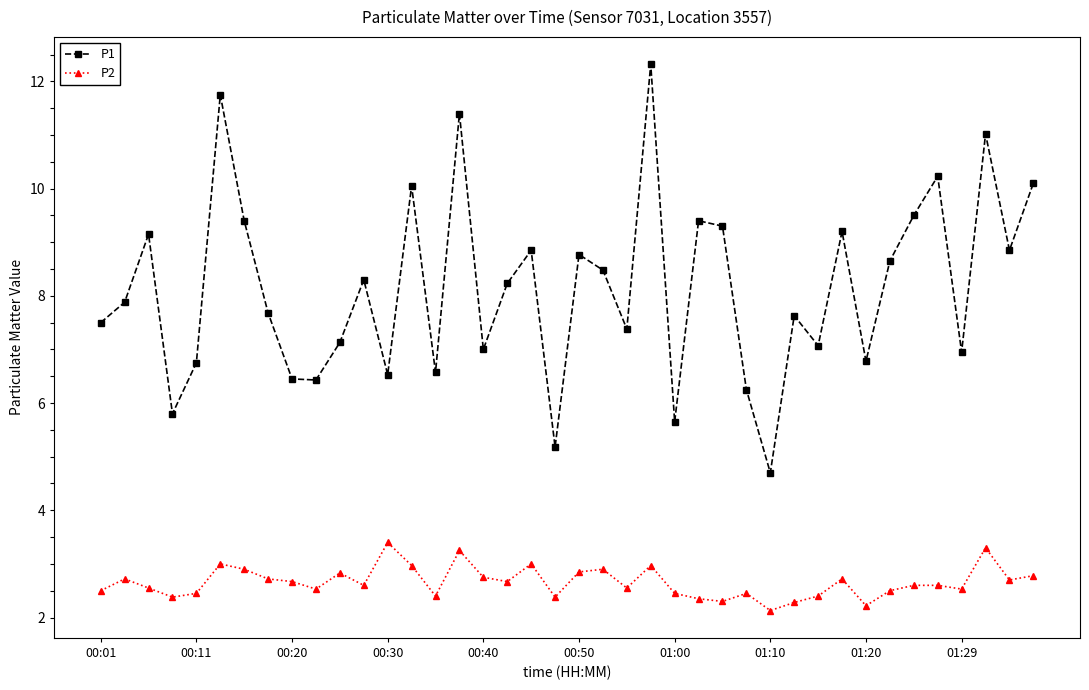

What are all the series names shown in the legend?

P1, P2